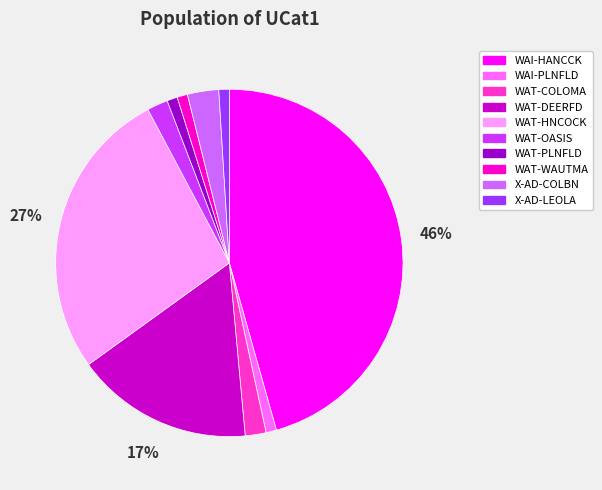

Between X-AD-LEOLA and WAT-COLOMA, which is larger?

WAT-COLOMA